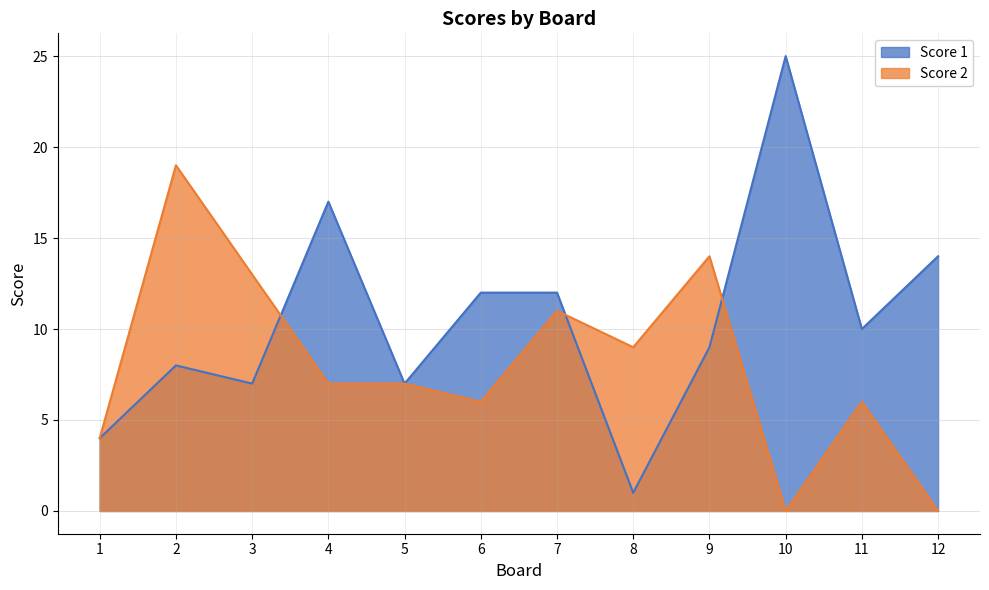

The Score 2 series shows 14 at 9. True or false?

True